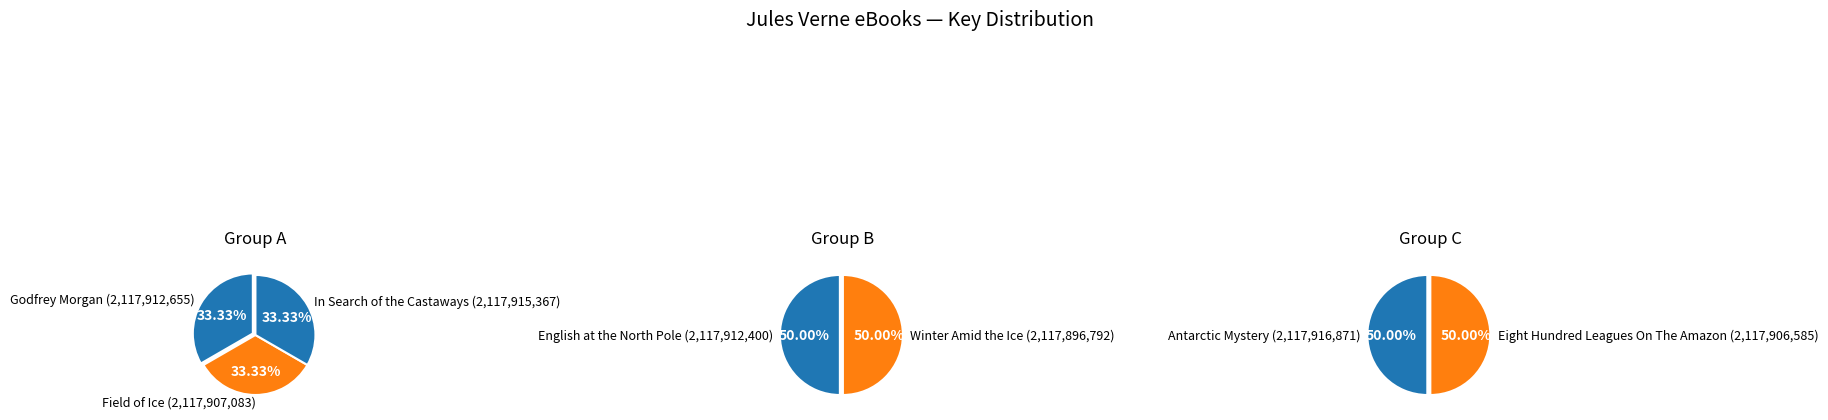

Does Antarctic Mystery represent more than half of the total?

No